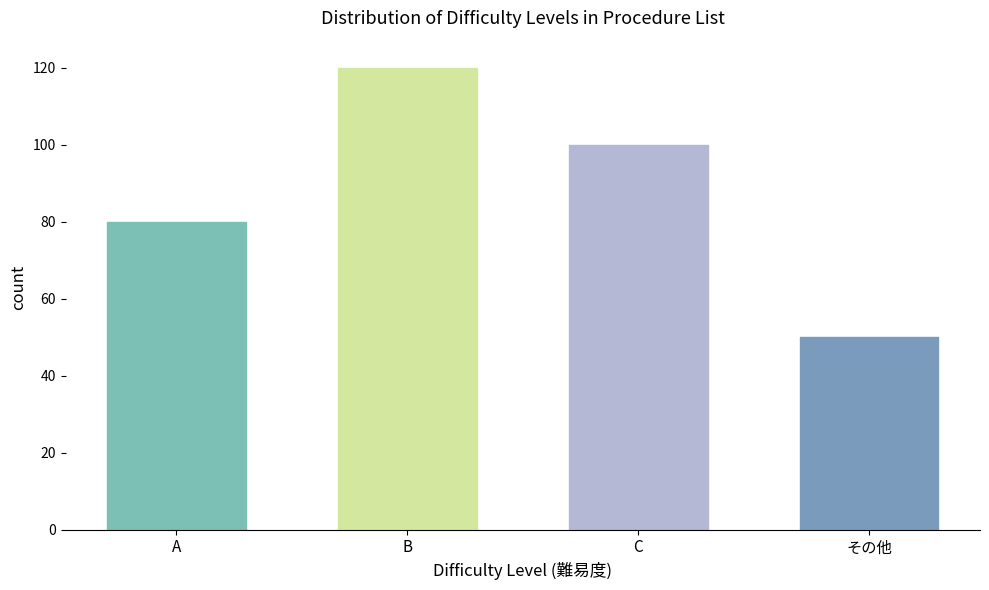

What is the difference between the maximum and minimum values?

70